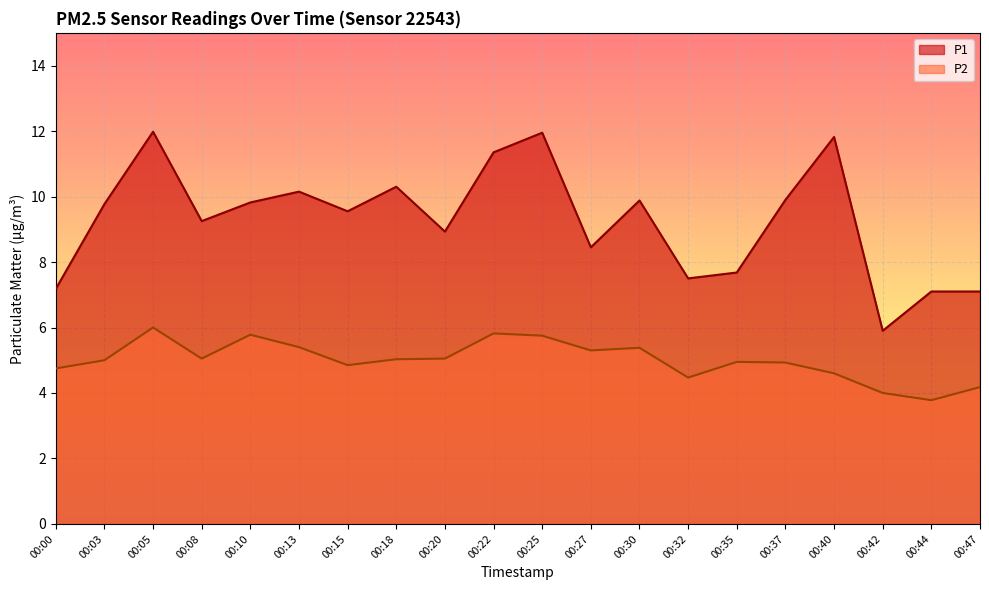

What are all the series names shown in the legend?

P1, P2